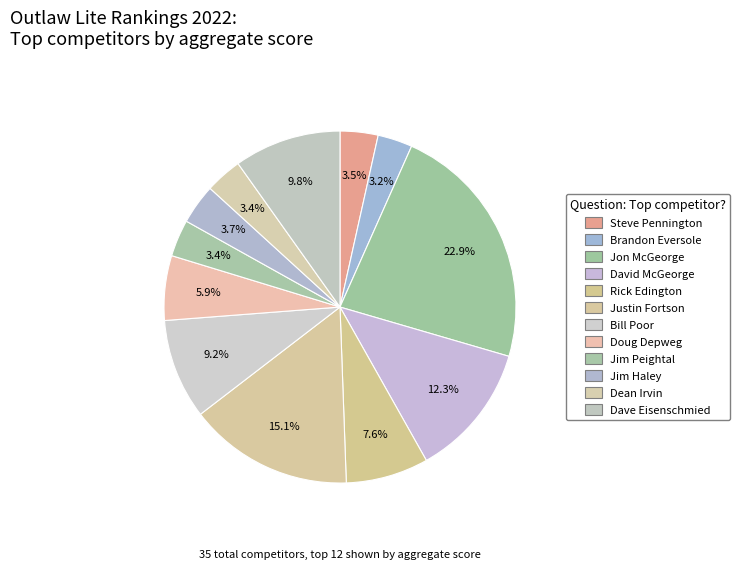

Count the number of slices in the pie.

12